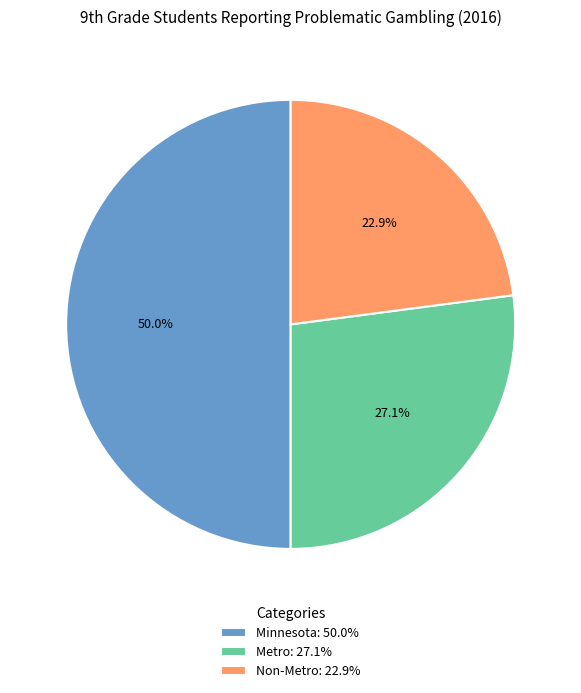

The Metro slice represents 33% of the pie. True or false?

False